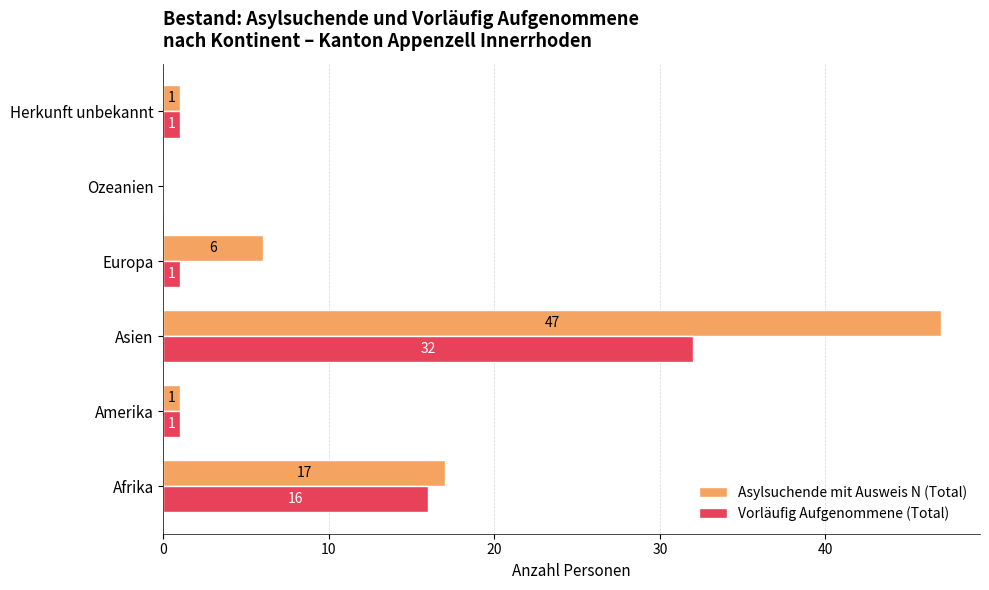

How many data points does each series have?

6